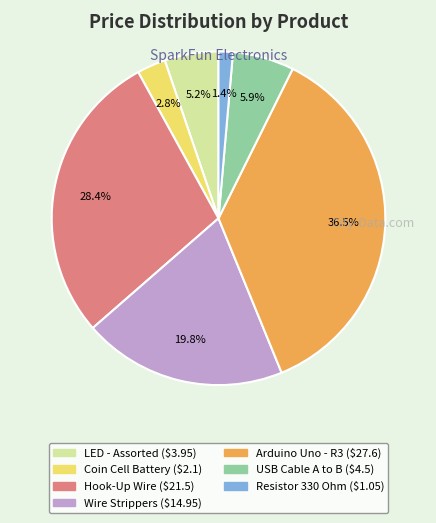

Does Hook-Up Wire represent more than half of the total?

No